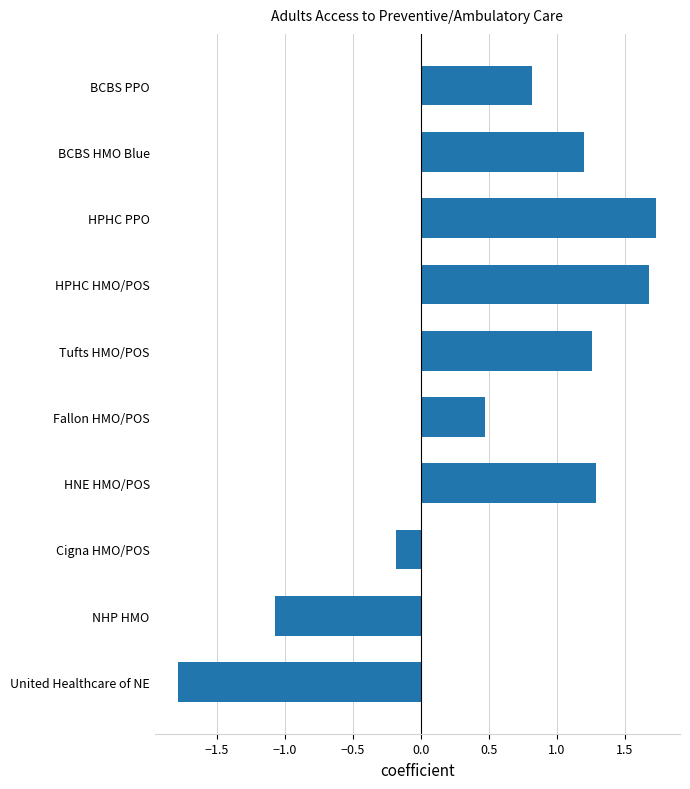

Which category has the lowest value across all series?

United Healthcare of NE